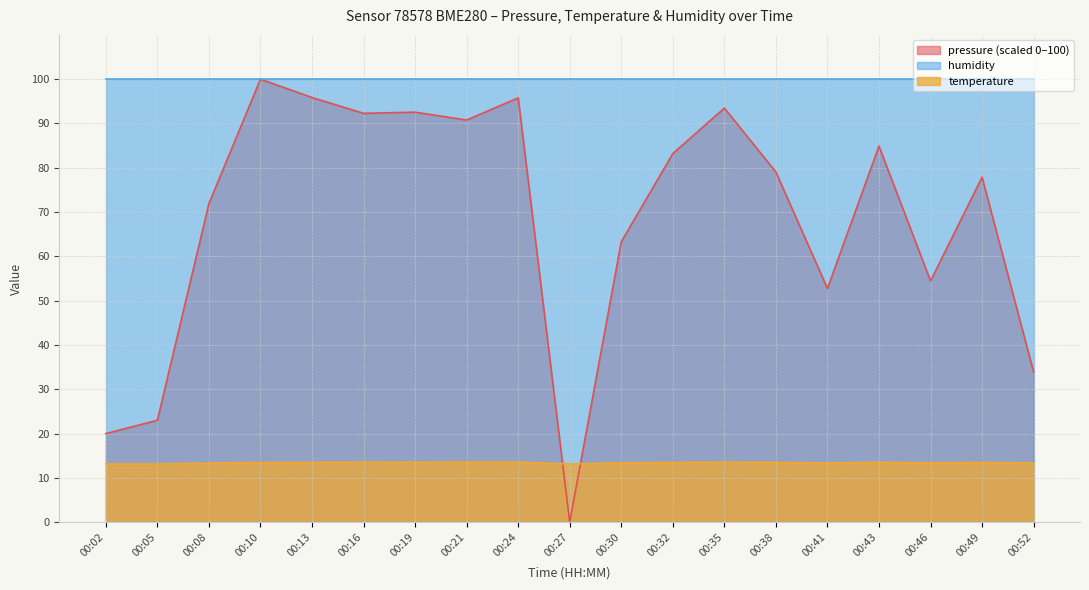

Rank the categories by temperature value from lowest to highest.

00:05, 00:27, 00:02, 00:52, 00:08, 00:41, 00:46, 00:30, 00:10, 00:32, 00:13, 00:49, 00:38, 00:19, 00:43, 00:16, 00:35, 00:21, 00:24